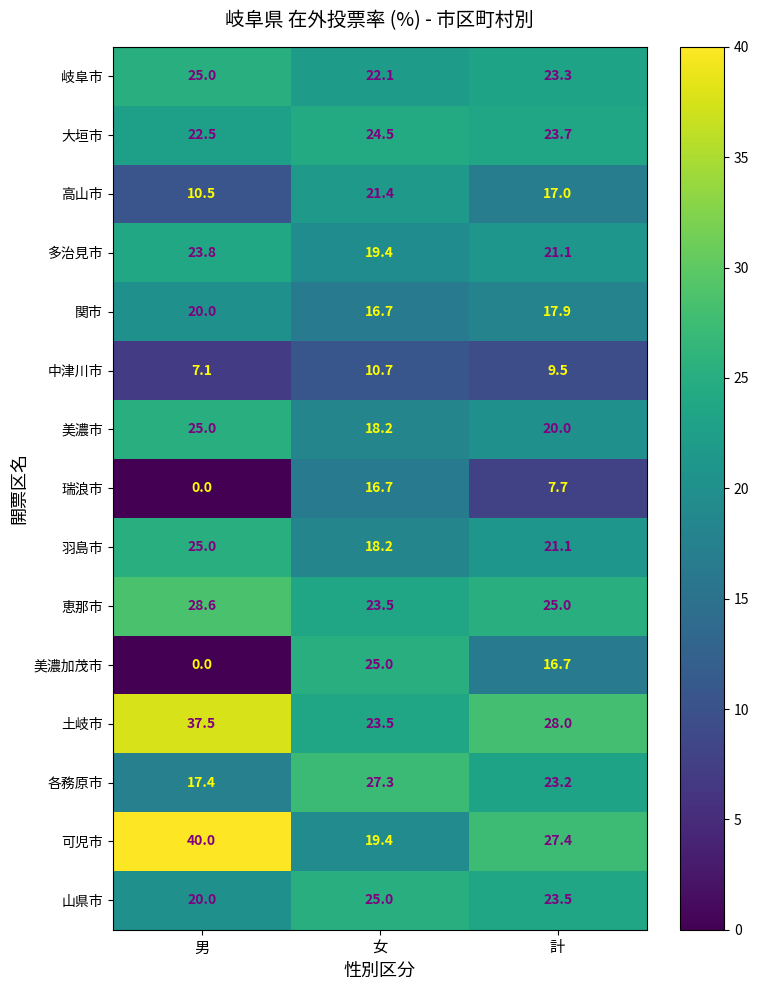

Which series has the largest total across all categories?

土岐市